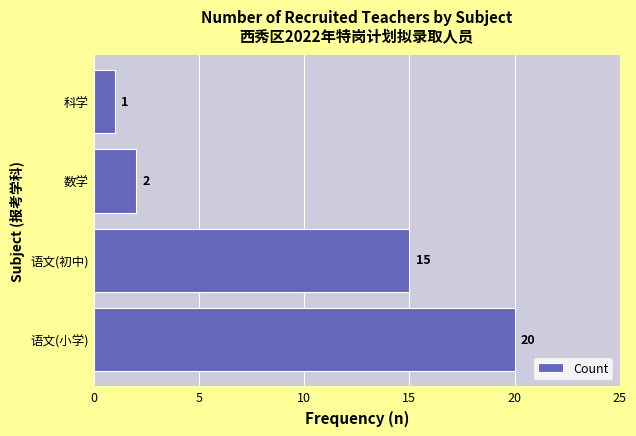

The chart shows a value of 2 at 科学. True or false?

False